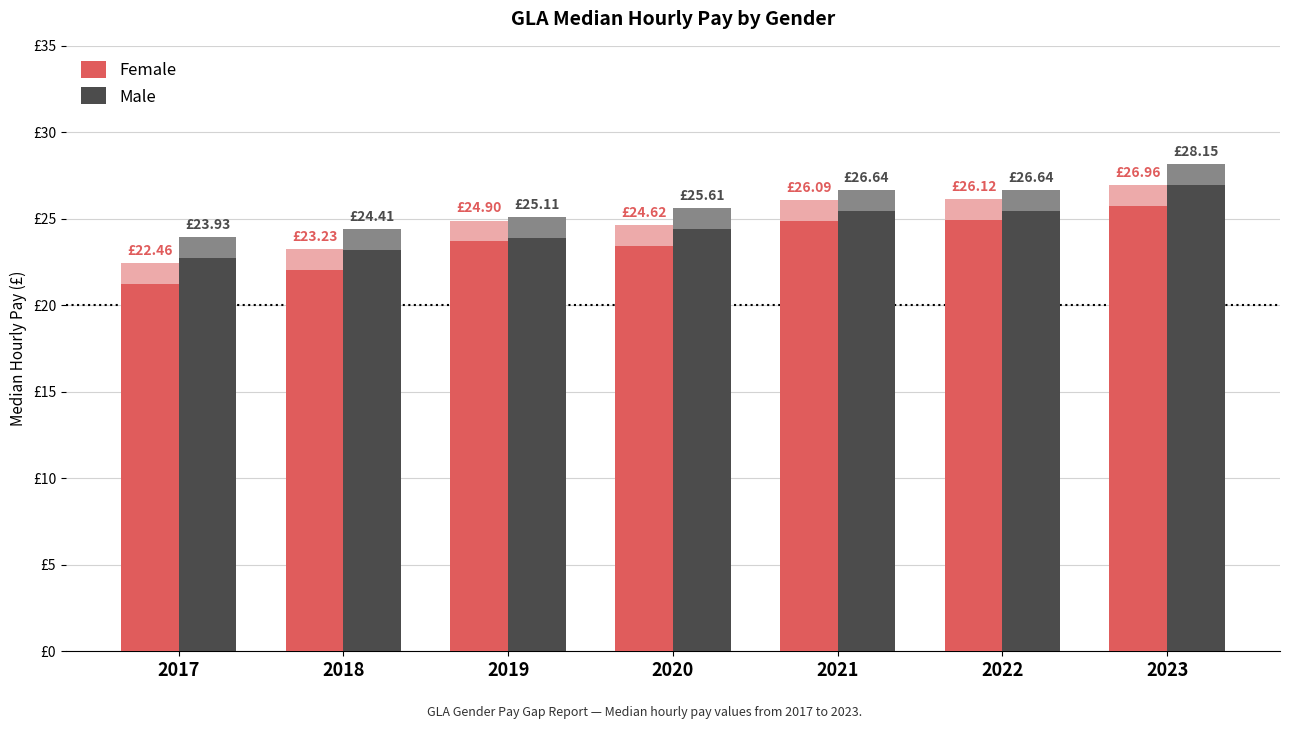

What is the difference between the Female values at 2023 and 2021?

0.9